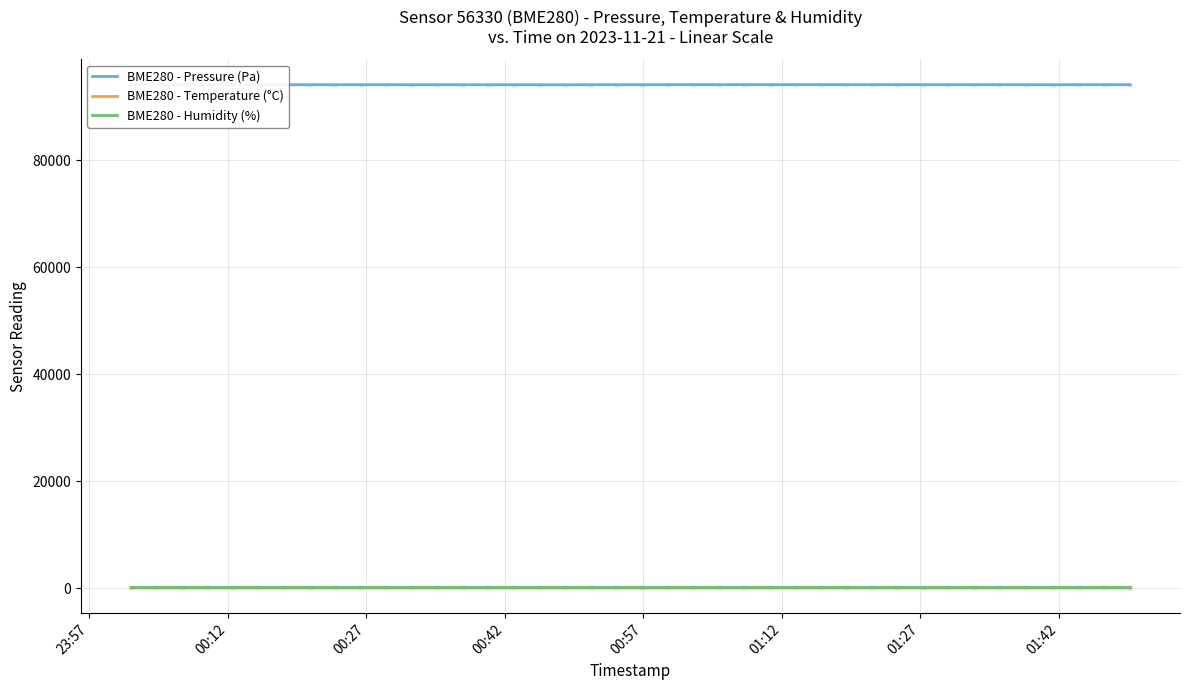

Does the chart have visible grid lines?

Yes